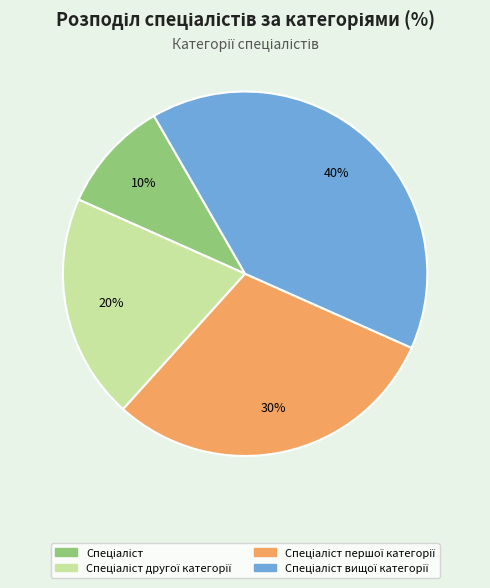

Is there any slice that represents more than half of the pie?

No